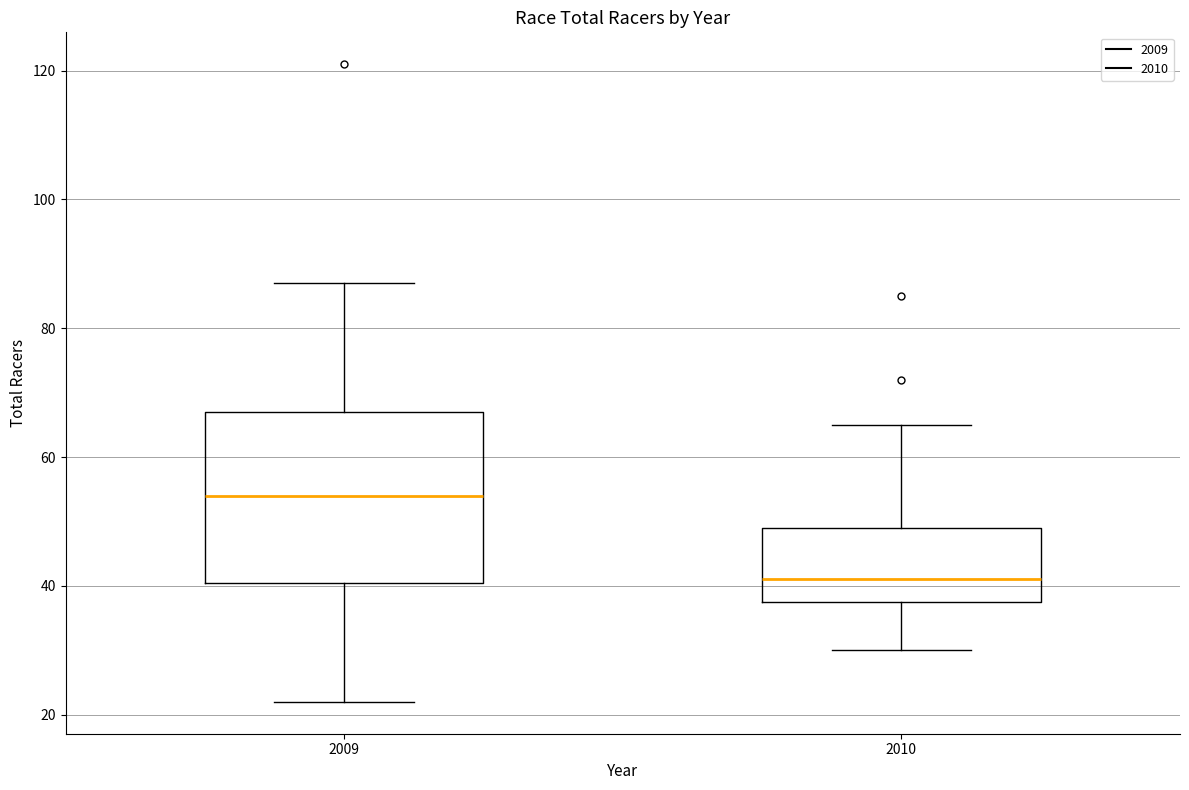

Reading left to right, read every box against the y-axis: the position of its median line, the range the box covers, and the ends of its whiskers. The values are not printed on the chart, so give them approximately, as read against the axis.

2009: median 54, box 40 to 68, whiskers 22 to 88
2010: median 42, box 38 to 50, whiskers 30 to 66